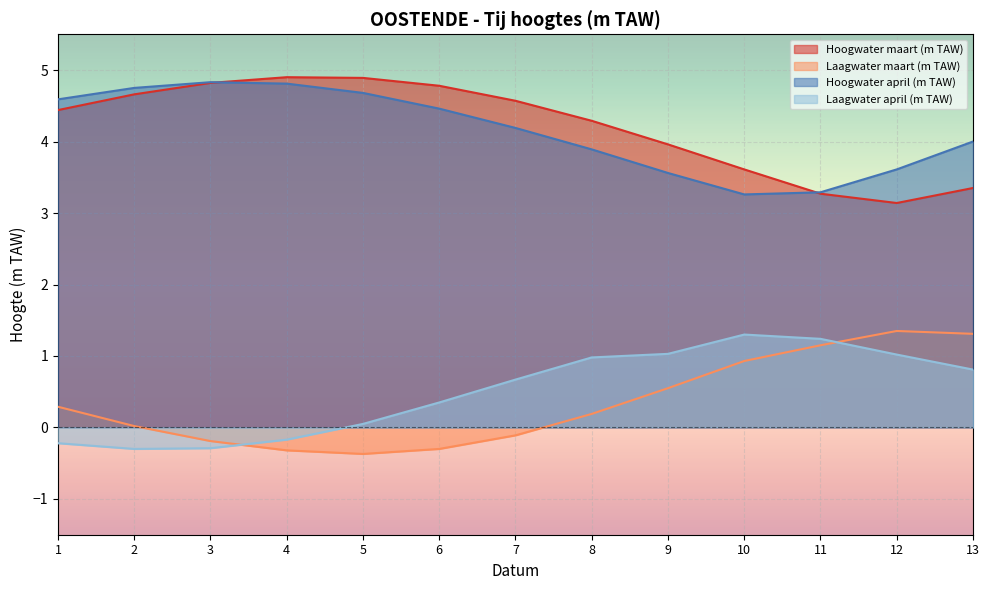

What is the sum of the Laagwater maart (m TAW) values at 12 and 13?

2.7